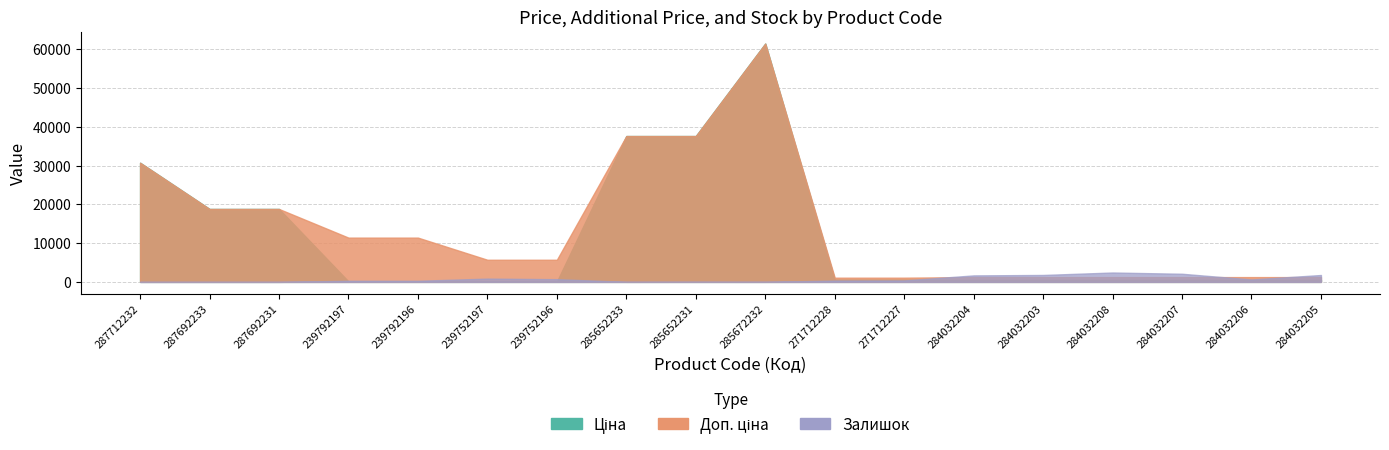

Rank the series at 239792197 from highest to lowest value.

Доп. ціна, Залишок, Ціна